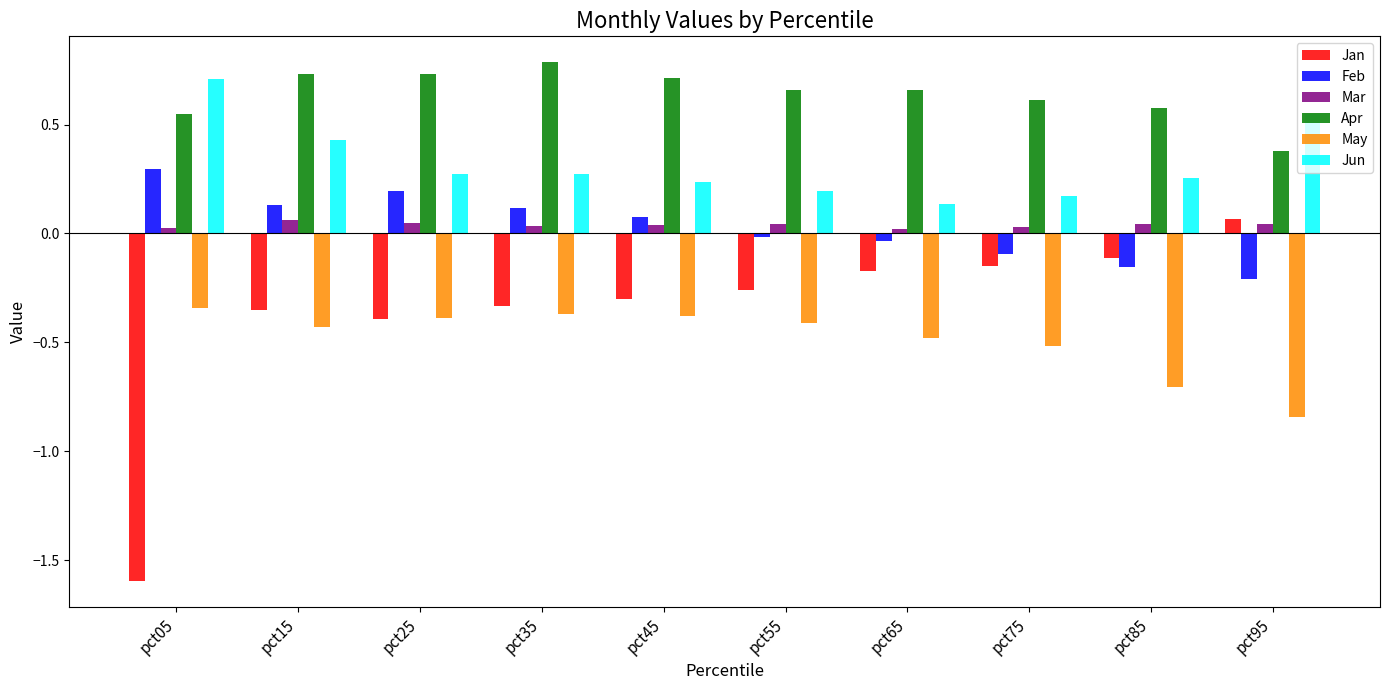

What is the sum of all May values?

-4.9